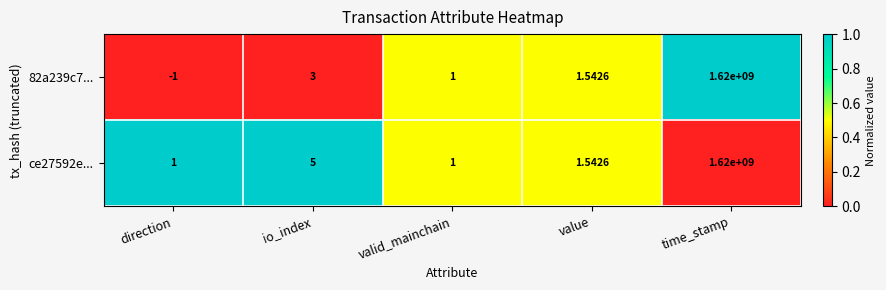

At which label is 82a239c7... closest to 809999999?

io_index